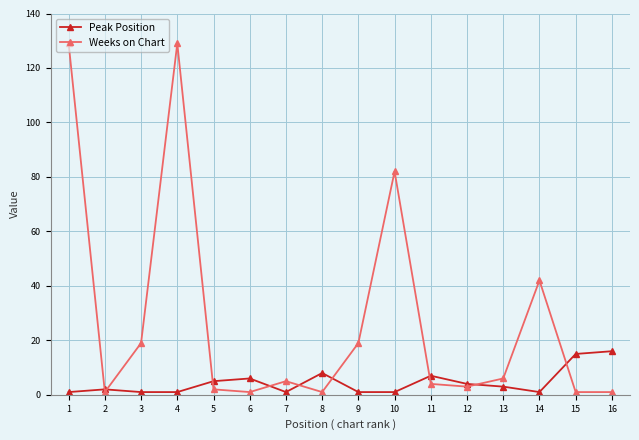

Where is the first local maximum for Weeks on Chart?

4